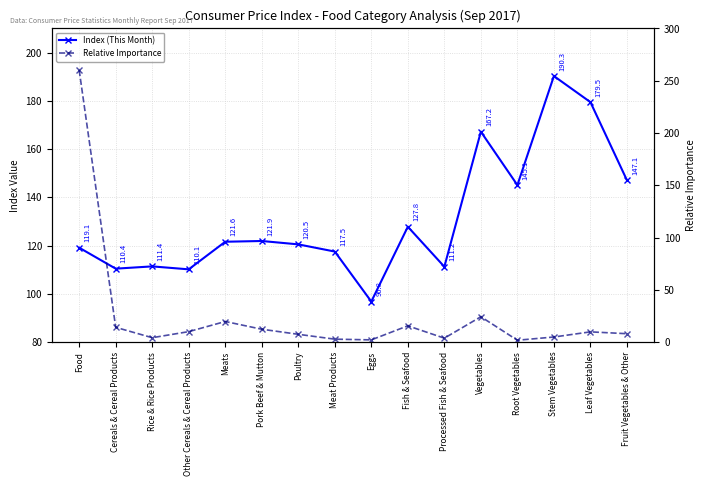

How many lines are shown in the chart?

2